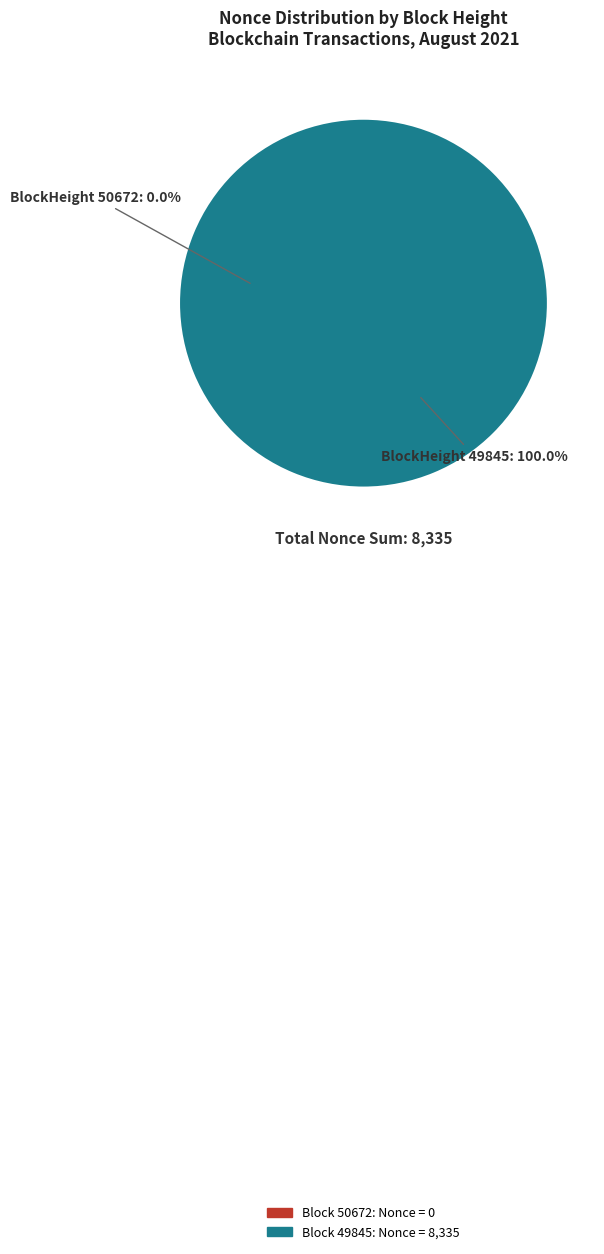

Rank the categories by value from highest to lowest.

49845, 50672